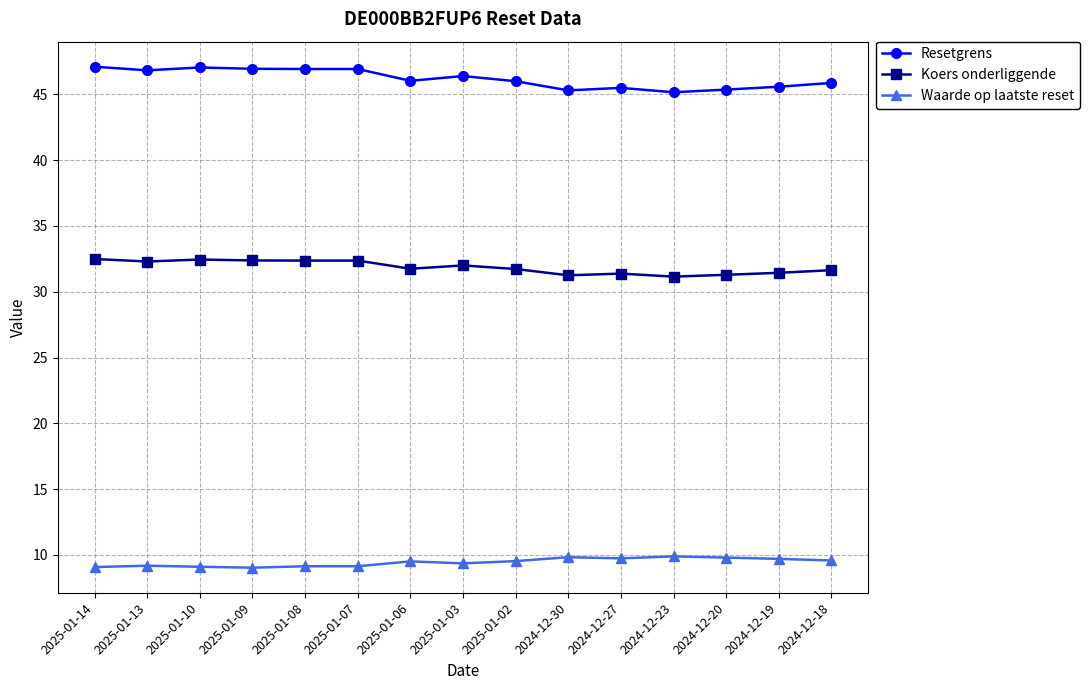

What is the highest value of the Koers onderliggende series?

32.5